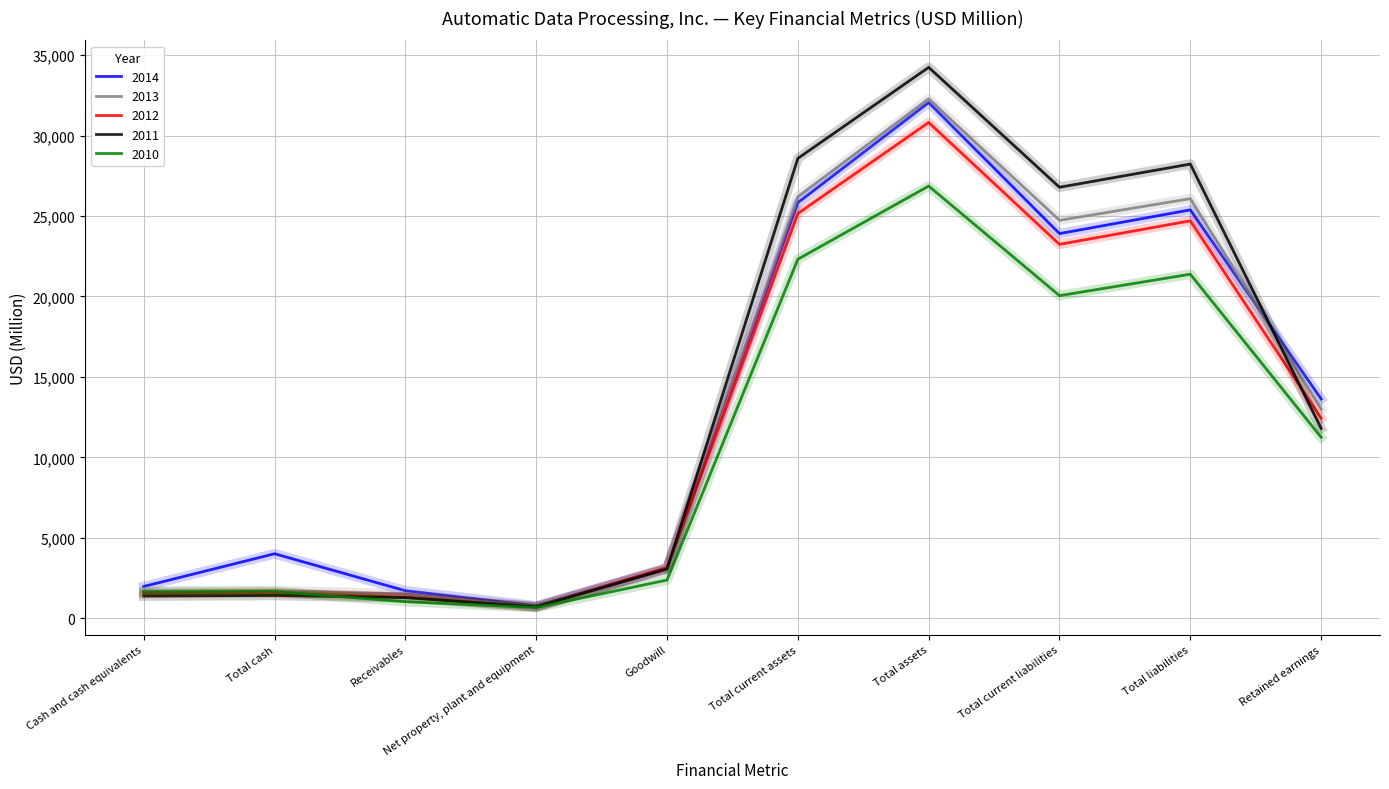

At which label is 2013 closest to 16499?

Retained earnings